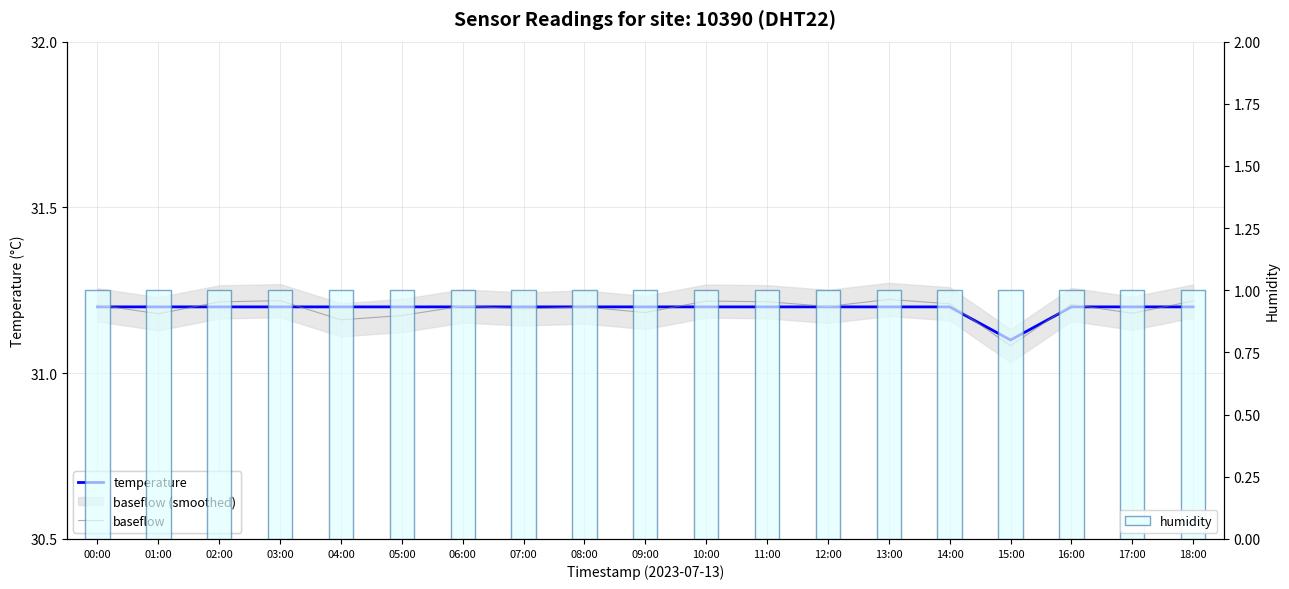

Reading right to left, extract all data points from this chart.

temperature: 18:00=31.2	17:00=31.2	16:00=31.2	15:00=31.1	14:00=31.2	13:00=31.2	12:00=31.2	11:00=31.2	10:00=31.2	09:00=31.2	08:00=31.2	07:00=31.2	06:00=31.2	05:00=31.2	04:00=31.2	03:00=31.2	02:00=31.2	01:00=31.2	00:00=31.2
baseflow: 18:00=31.2	17:00=31.2	16:00=31.2	15:00=31.1	14:00=31.2	13:00=31.2	12:00=31.2	11:00=31.2	10:00=31.2	09:00=31.2	08:00=31.2	07:00=31.2	06:00=31.2	05:00=31.2	04:00=31.2	03:00=31.2	02:00=31.2	01:00=31.2	00:00=31.2
humidity: 18:00=1.0	17:00=1.0	16:00=1.0	15:00=1.0	14:00=1.0	13:00=1.0	12:00=1.0	11:00=1.0	10:00=1.0	09:00=1.0	08:00=1.0	07:00=1.0	06:00=1.0	05:00=1.0	04:00=1.0	03:00=1.0	02:00=1.0	01:00=1.0	00:00=1.0